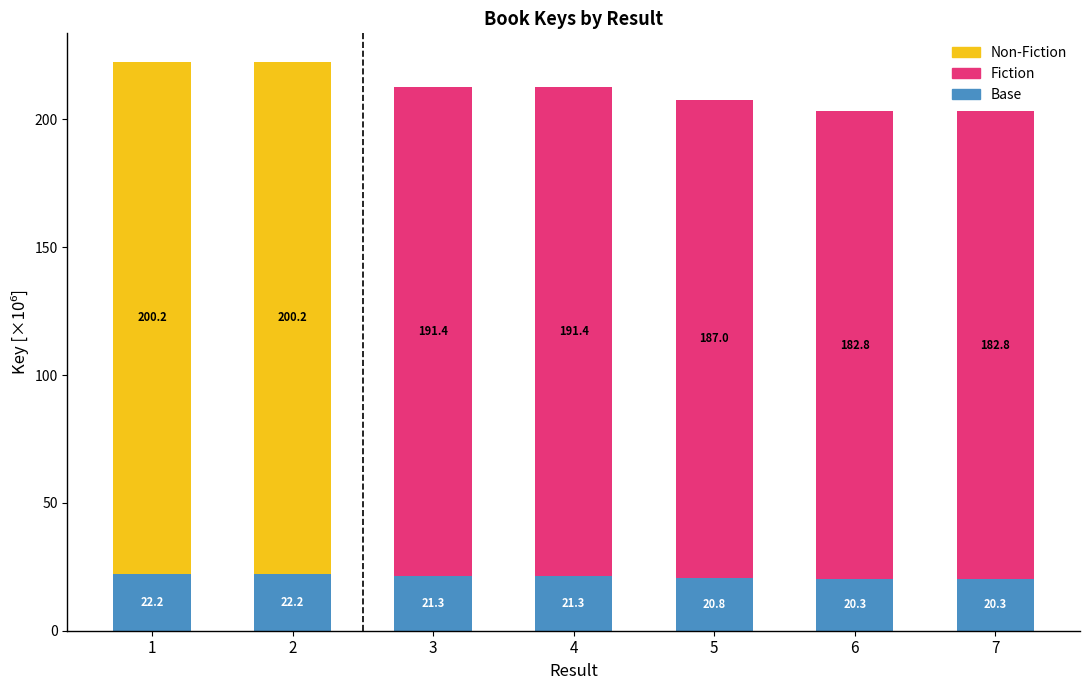

What is the highest value of the Base series?

22.2